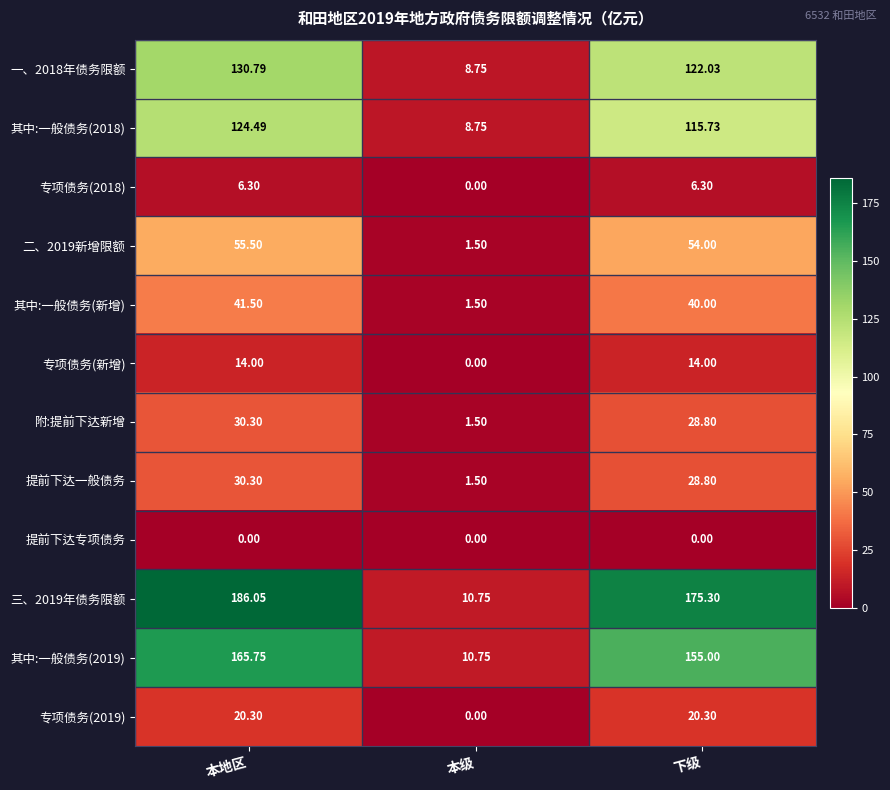

How many data points does each series have?

3